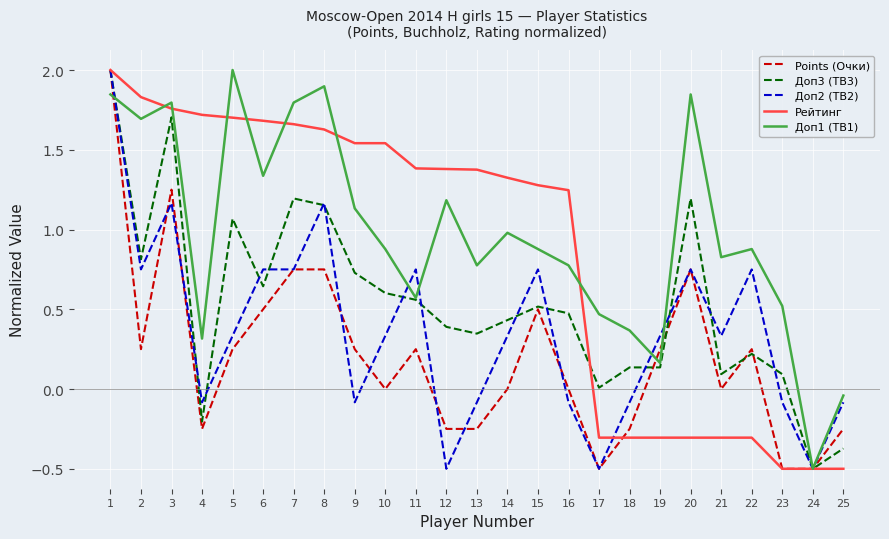

Is it true that Доп3 (TB3) equals 0.8 at 10?

False